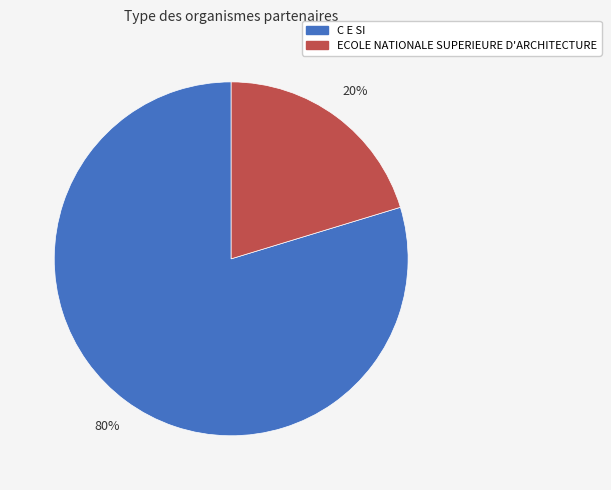

How many segments does this pie chart have?

2